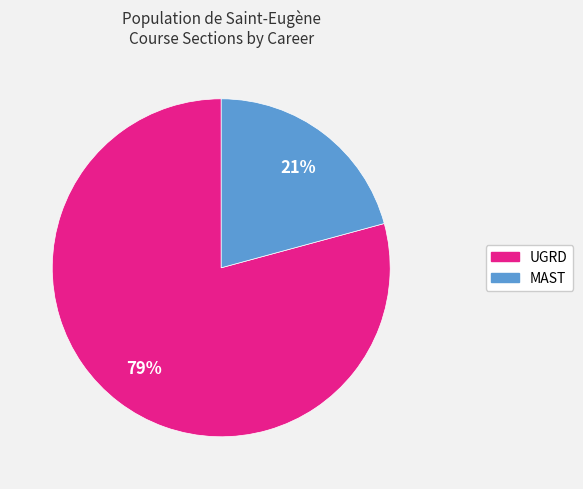

Which has a higher value, UGRD or MAST?

UGRD